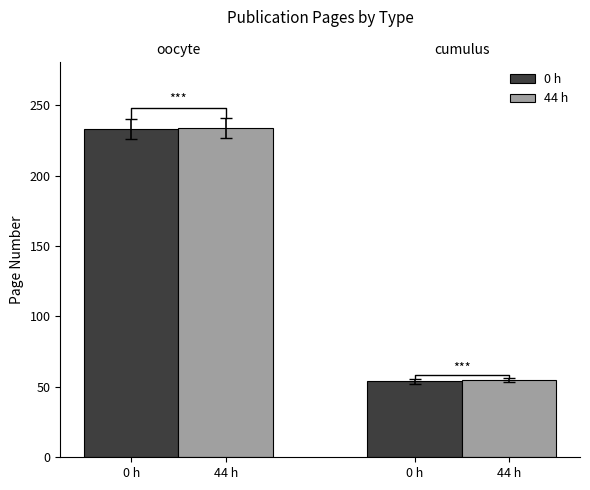

What is the sum of the 0 h values at 0 h and 44 h?

287